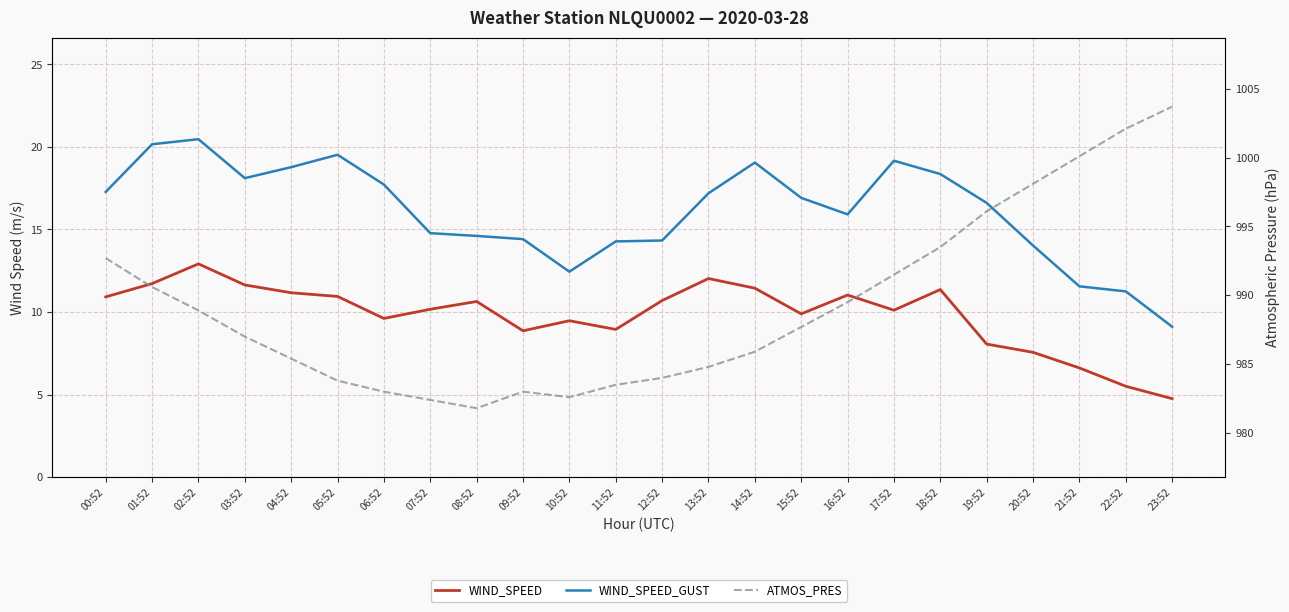

What is the label of the 11th point from the left?

10:52